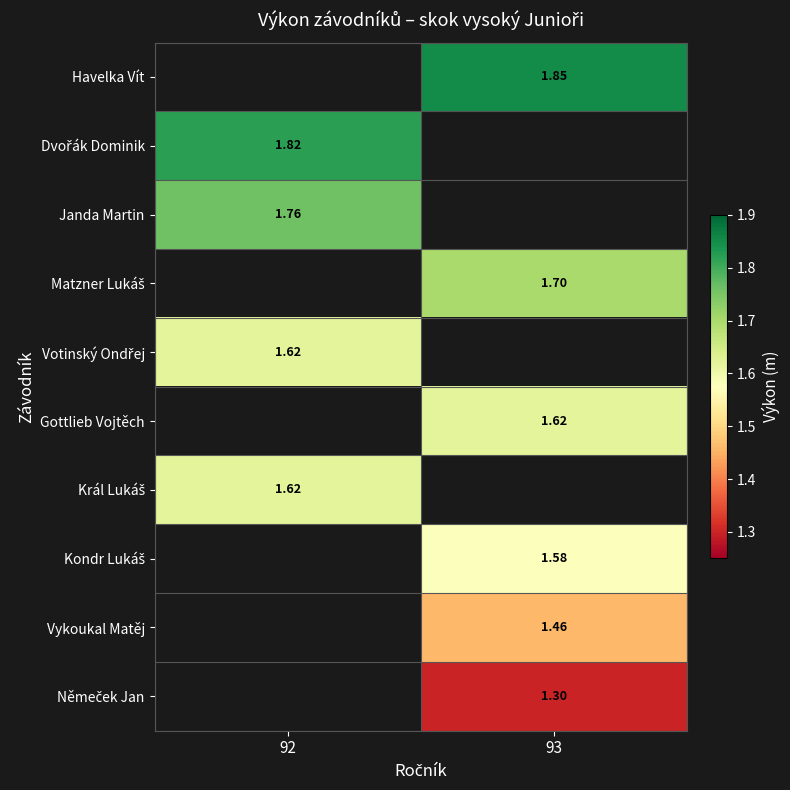

Rank the series by their average value, from highest to lowest.

Havelka Vít, Dvořák Dominik, Janda Martin, Matzner Lukáš, Votinský Ondřej, Gottlieb Vojtěch, Král Lukáš, Kondr Lukáš, Vykoukal Matěj, Němeček Jan